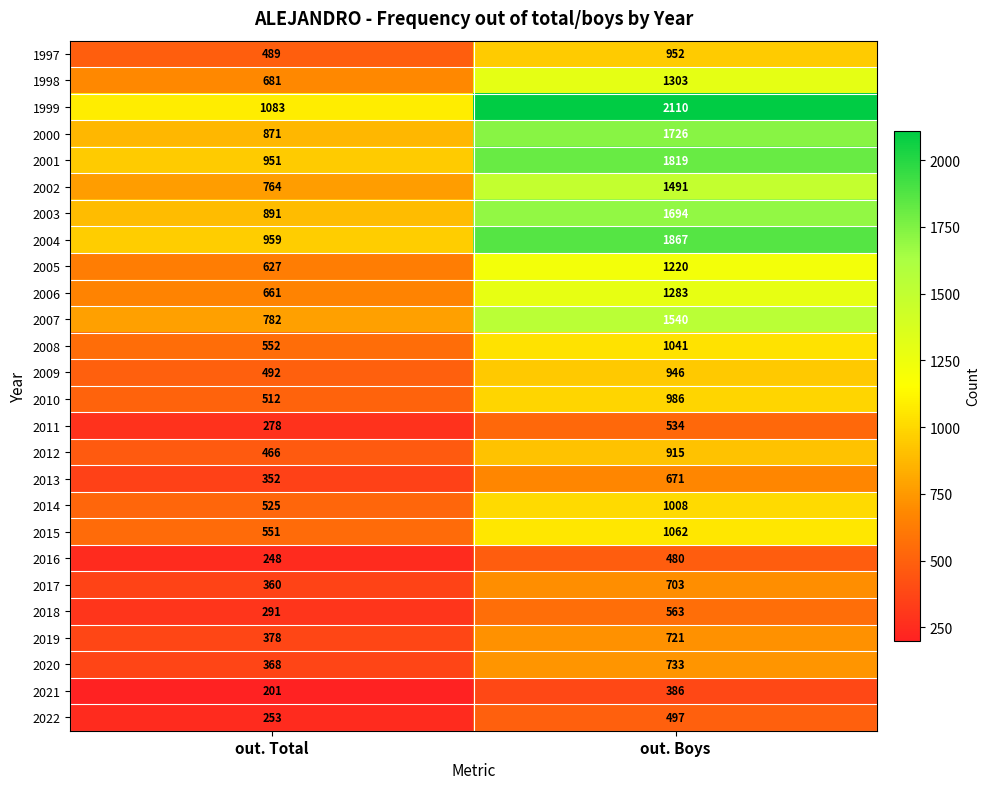

Which series has the largest range (max minus min)?

1999